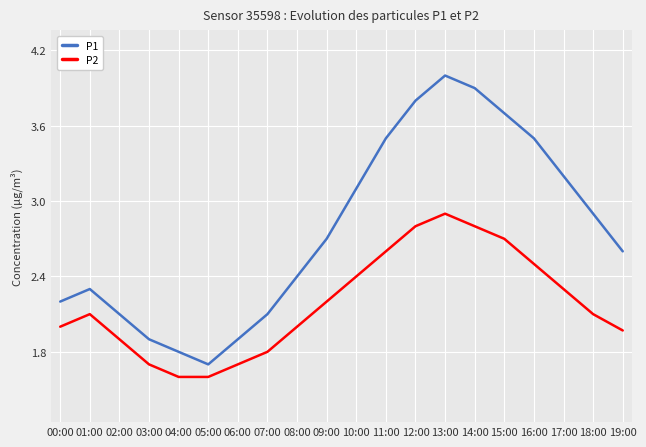

In P1, how many points are higher than both neighbors (excluding endpoints)?

2